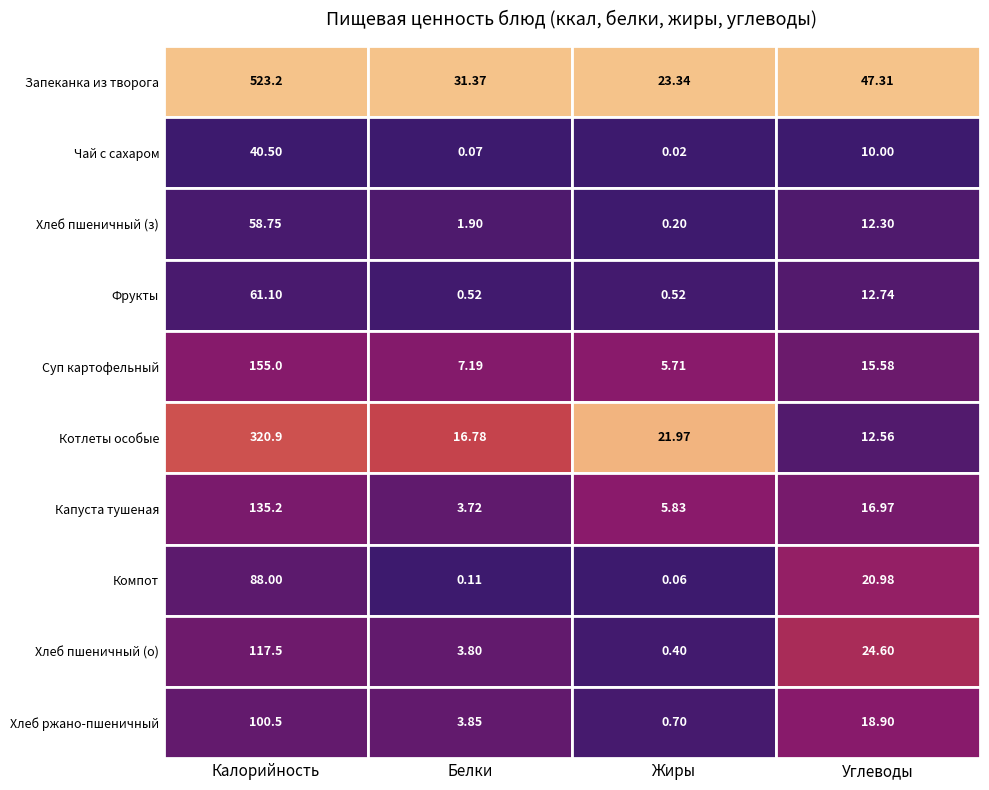

Which label corresponds to the smallest value in the chart?

Жиры